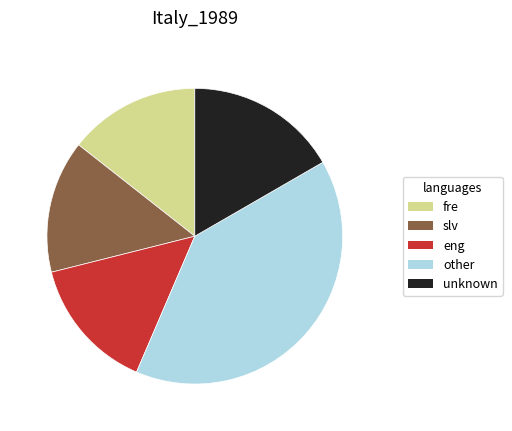

Is it true that unknown is 17% of the pie?

True